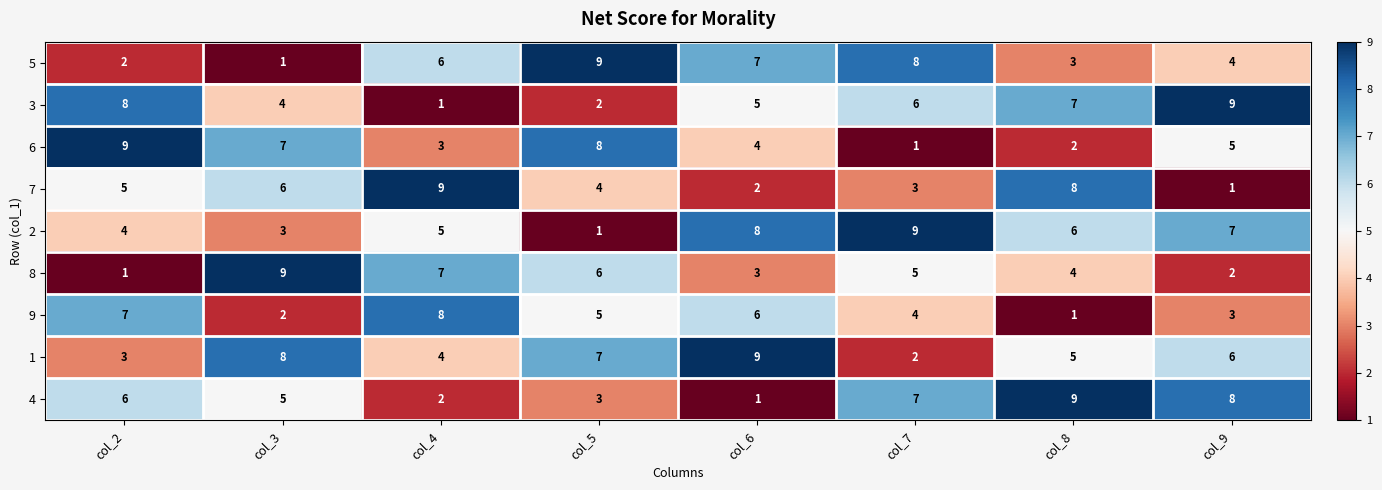

The value of 4 at col_9 is 4. True or false?

False